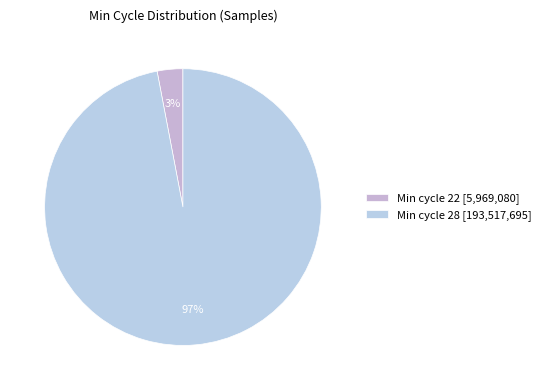

Rank the categories by value from lowest to highest.

Min cycle 22 [5,969,080], Min cycle 28 [193,517,695]